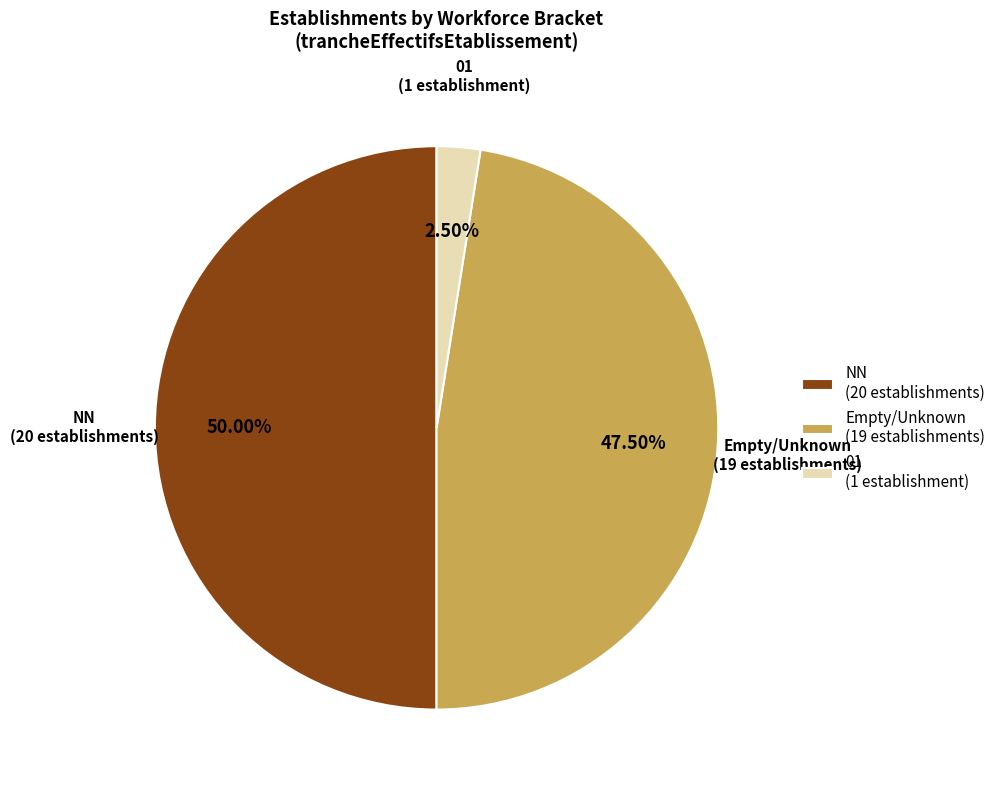

Rank the categories by value from lowest to highest.

01 (1 establishment), Empty/Unknown (19 establishments), NN (20 establishments)